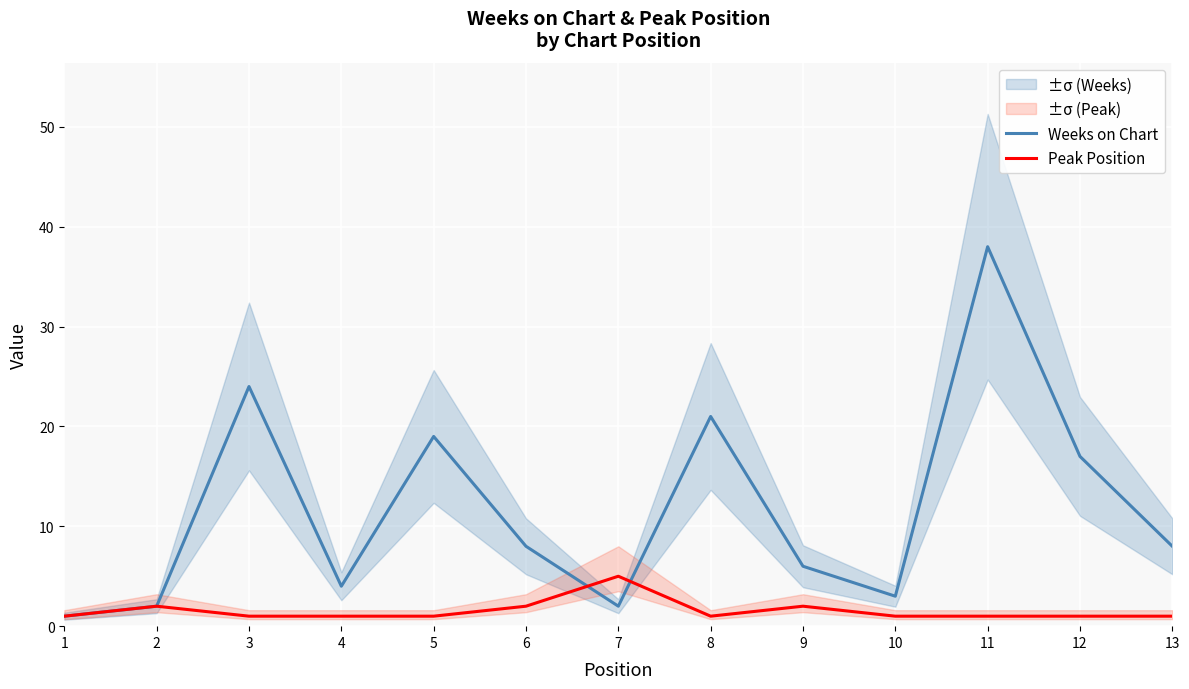

Count the number of categories in the chart.

13